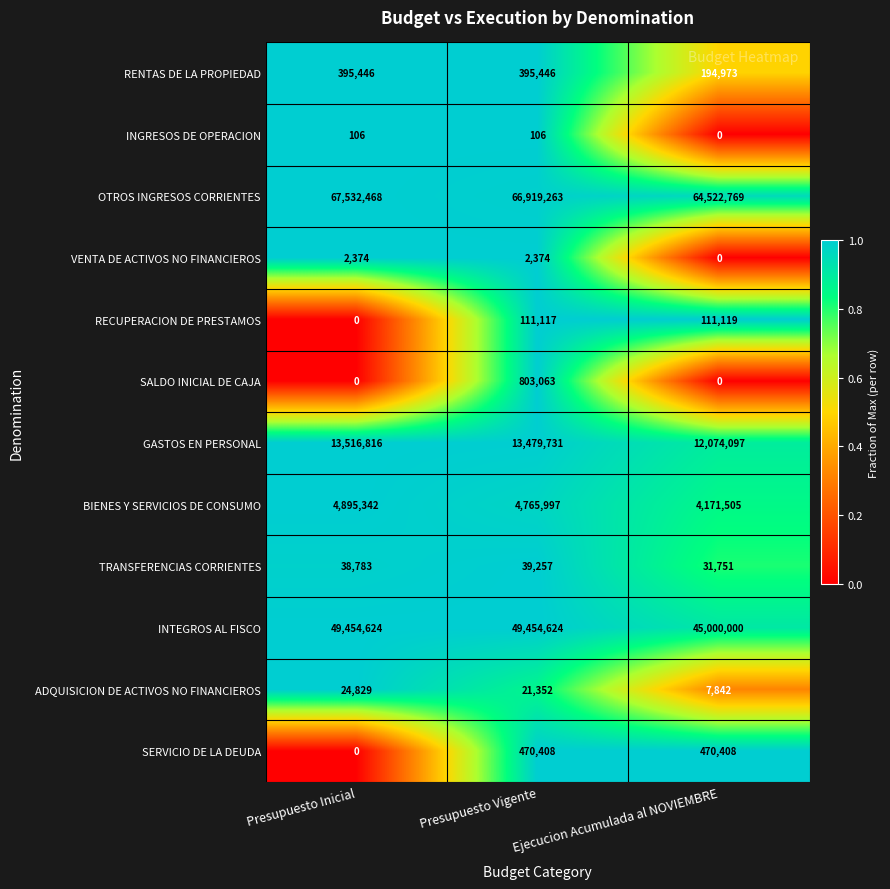

How many data points does each series have?

3